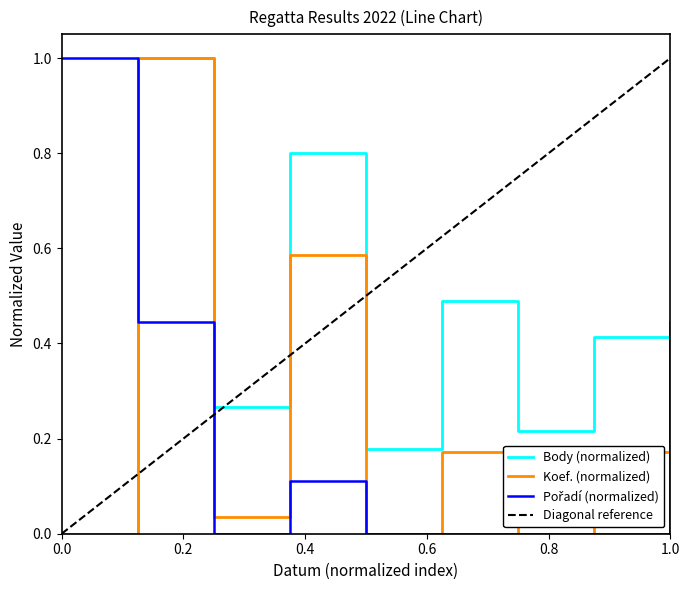

Is it true that Pořadí equals -0.6 at 2022-07-13?

False